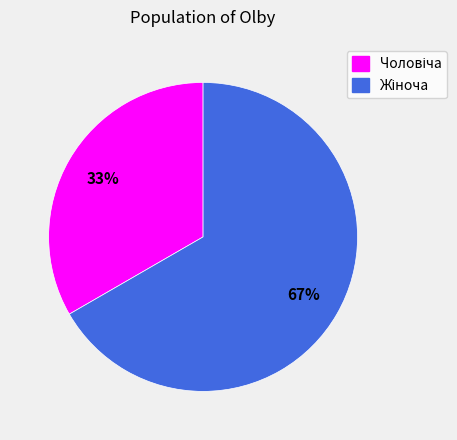

To the nearest percent, what is the average slice percentage?

50%